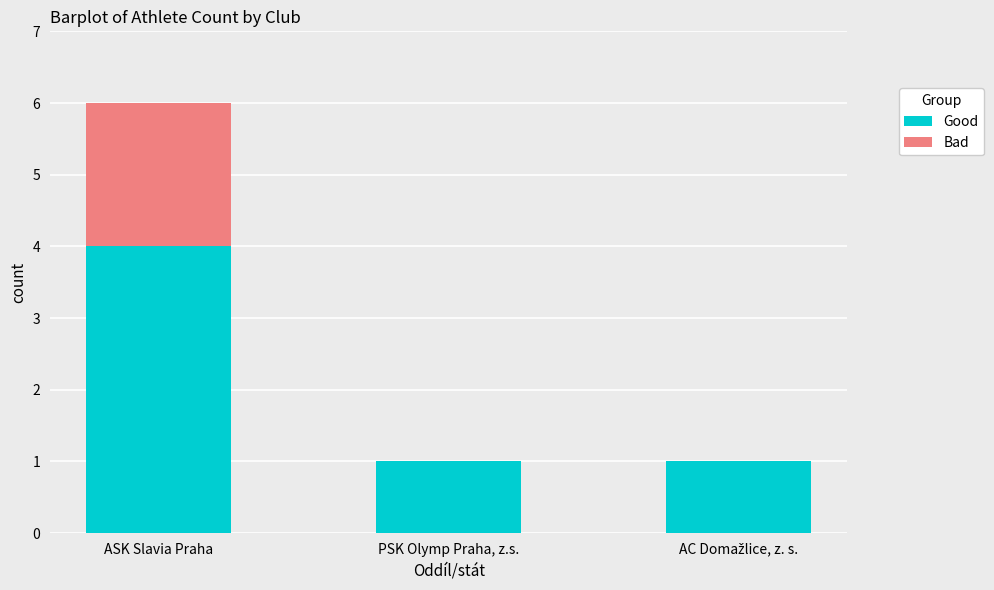

What is the sum of all Good values?

6